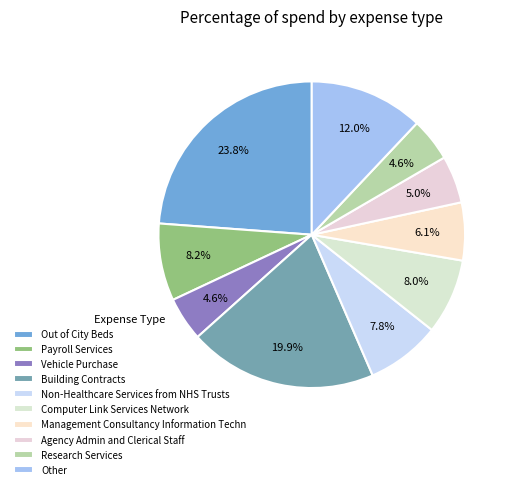

Approximately how many times larger is the value at Management Consultancy Information Techn compared to Research Services?

1.3